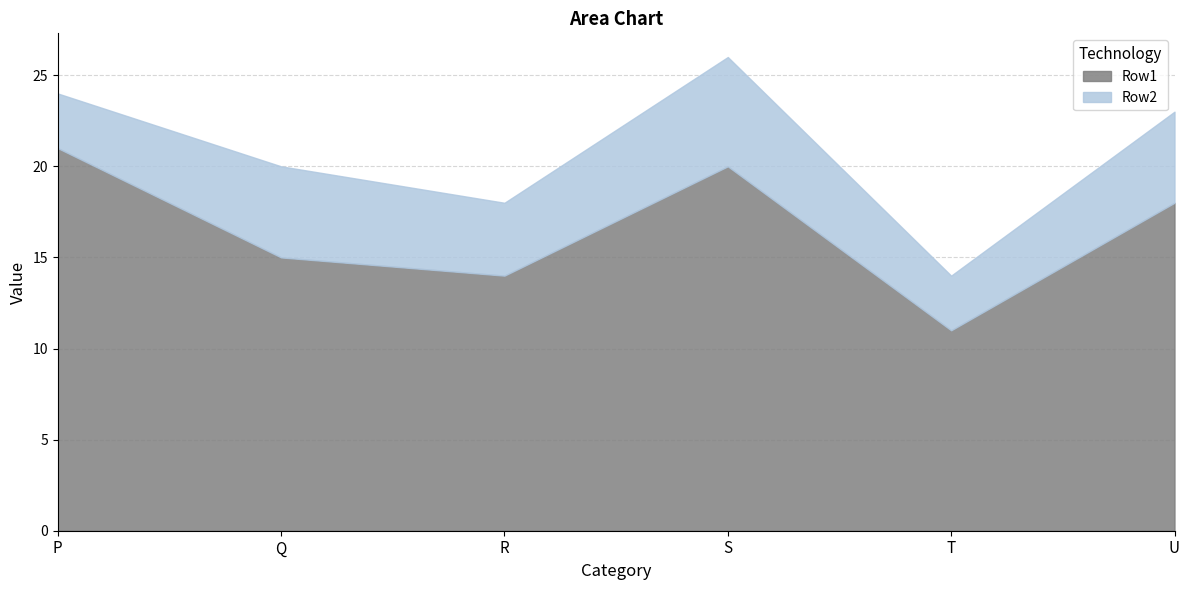

At which label does Row2 first exceed 5?

S